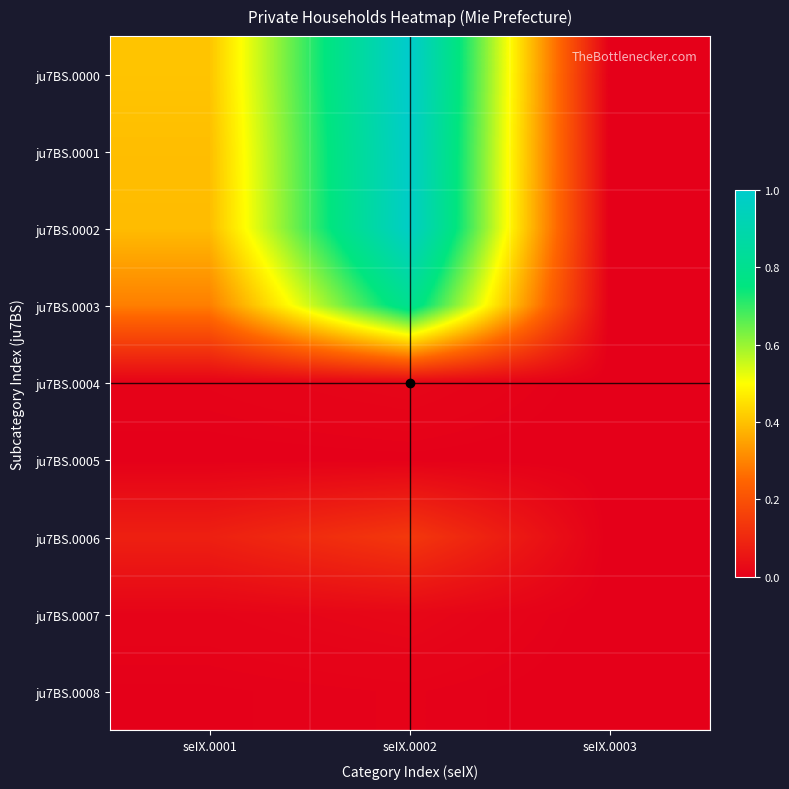

Which label corresponds to the smallest value in the chart?

seIX.0003